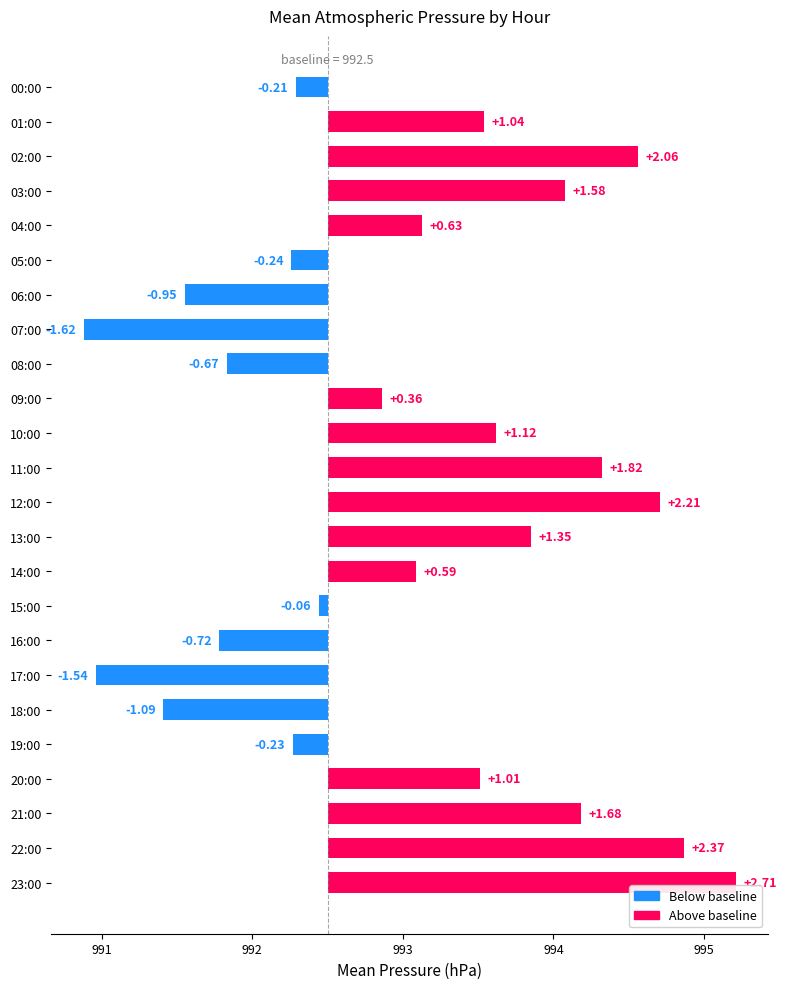

What is the difference between the maximum and minimum values?

4.3